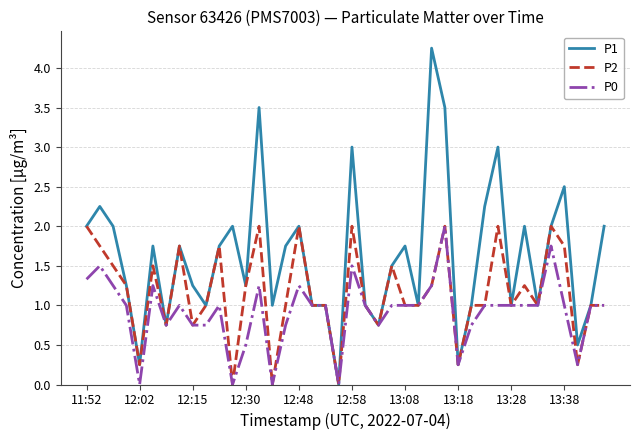

Rank the series by their average value, from lowest to highest.

P0, P2, P1